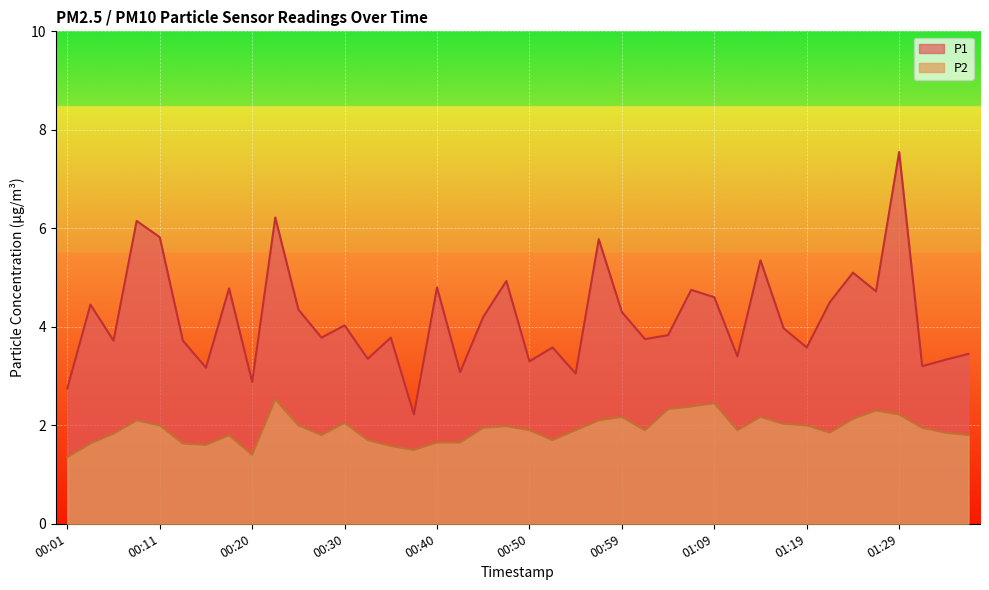

What value does the P1 series have at 00:54?

3.0